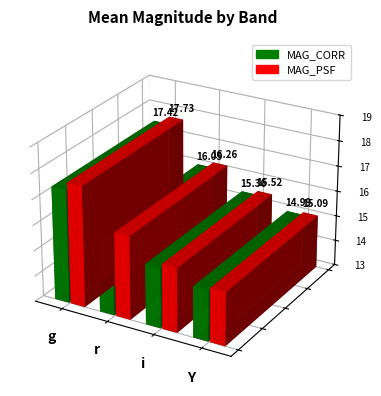

Where is MAG_CORR nearest to the value 16?

r